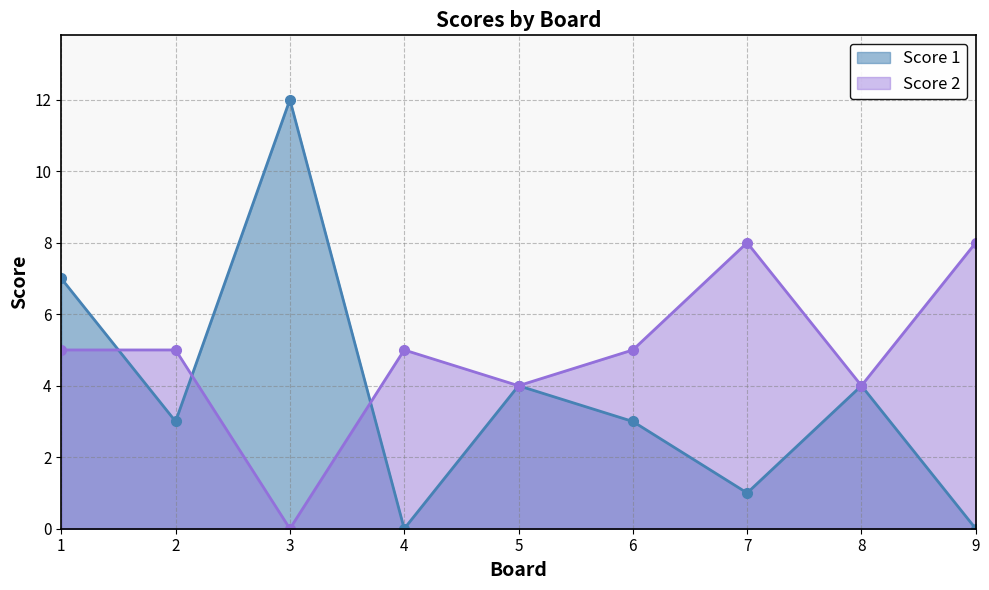

Reading left to right, what are all the values shown in this chart?

Score 1: 7	3	12	0	4	3	1	4	0
Score 2: 5	5	0	5	4	5	8	4	8